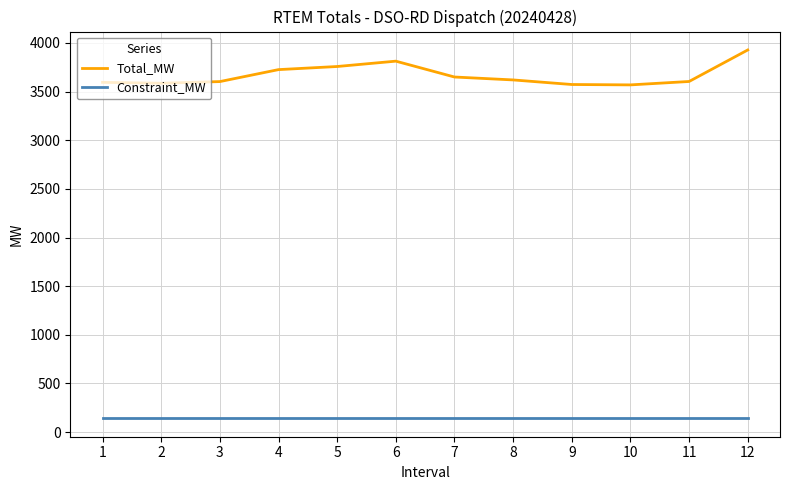

What is the greatest value displayed?

3928.0